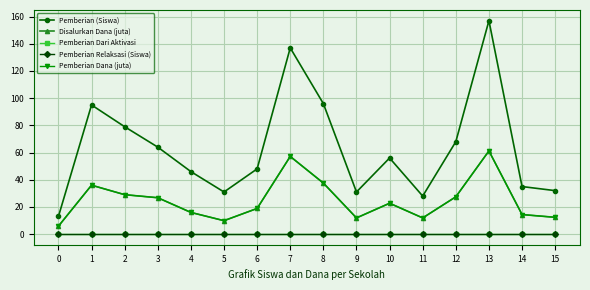

Is this an area chart (filled region under the line)?

No